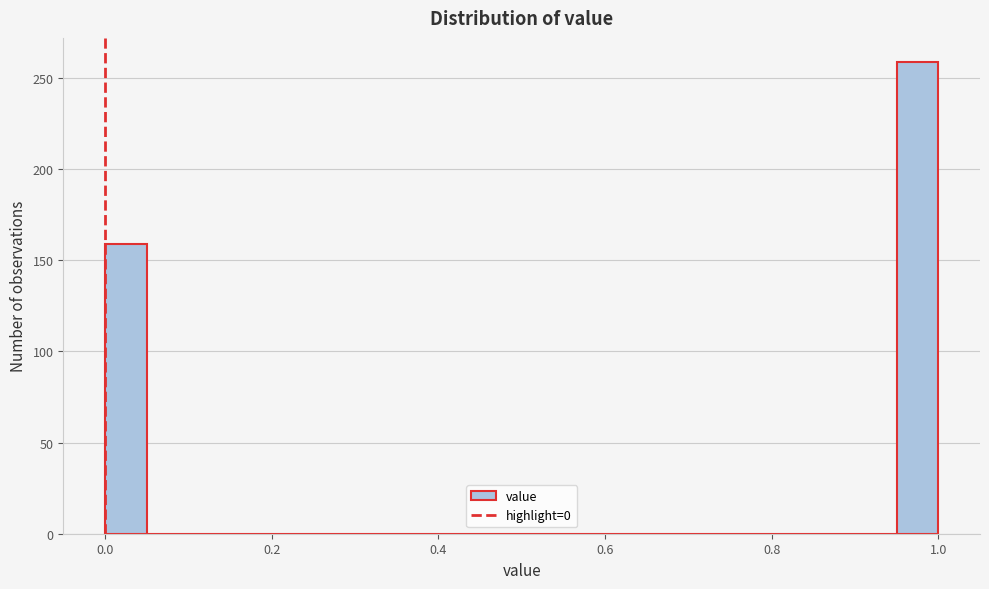

Read against the x-axis, roughly where is the centre of the tallest bar?

0.98